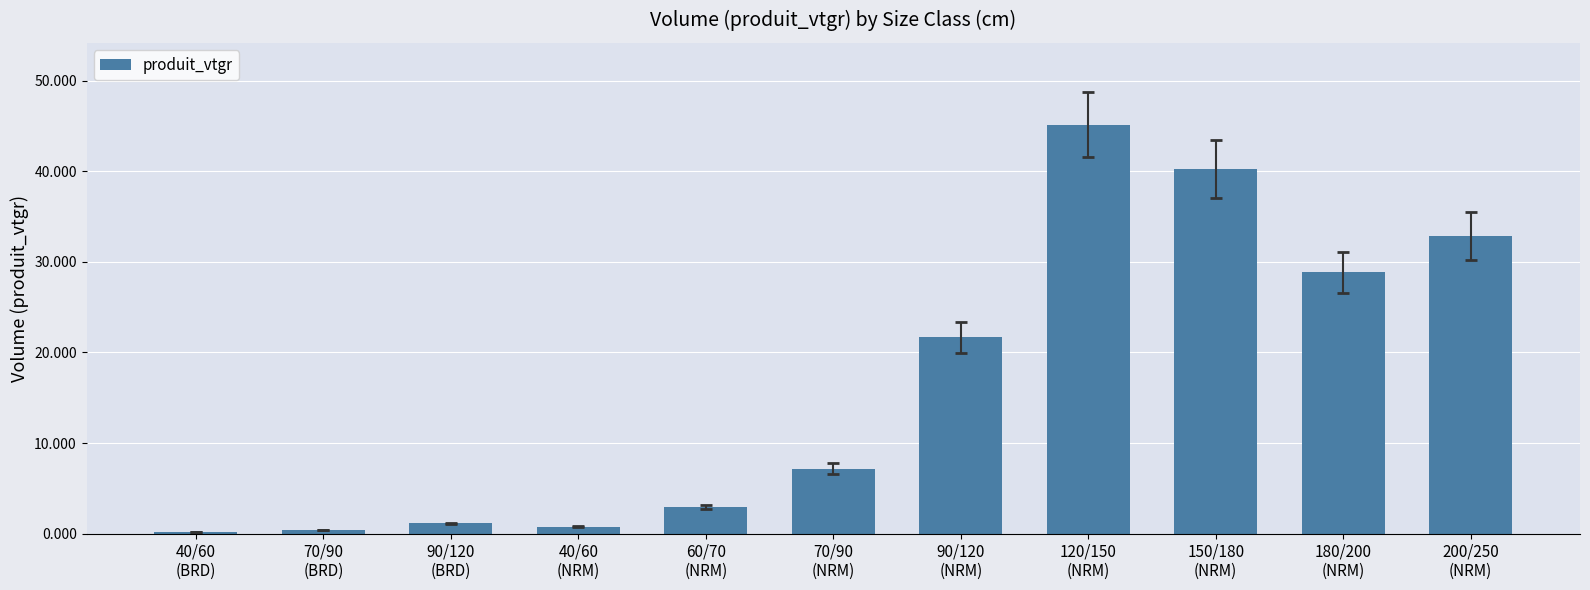

Reading right to left, what are all the values shown in this chart?

200/250
(NRM)=32.9	180/200
(NRM)=28.8	150/180
(NRM)=40.2	120/150
(NRM)=45.1	90/120
(NRM)=21.7	70/90
(NRM)=7.2	60/70
(NRM)=2.9	40/60
(NRM)=0.8	90/120
(BRD)=1.1	70/90
(BRD)=0.4	40/60
(BRD)=0.2